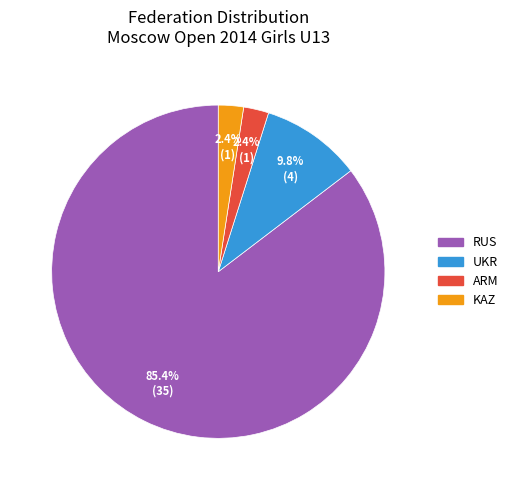

To the nearest percent, what portion does UKR represent?

10%